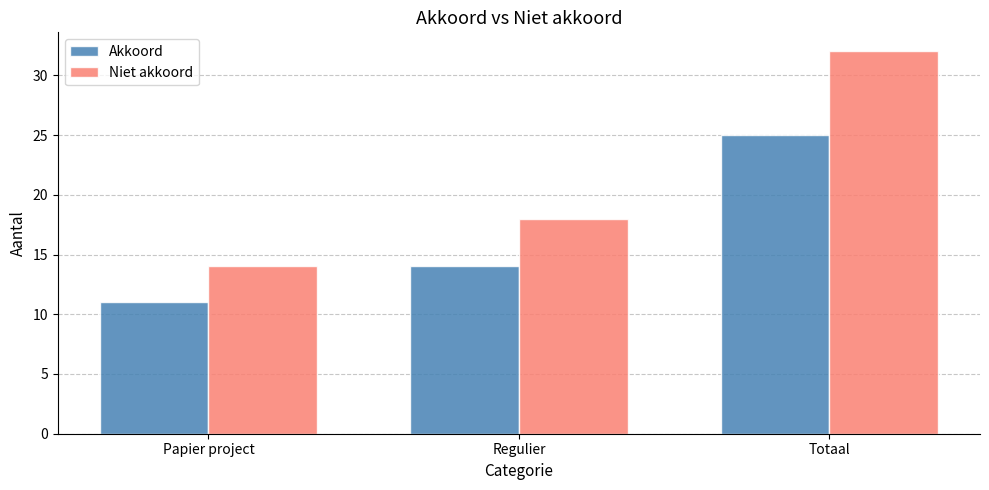

Which category has the lowest value in the Akkoord series?

Papier project